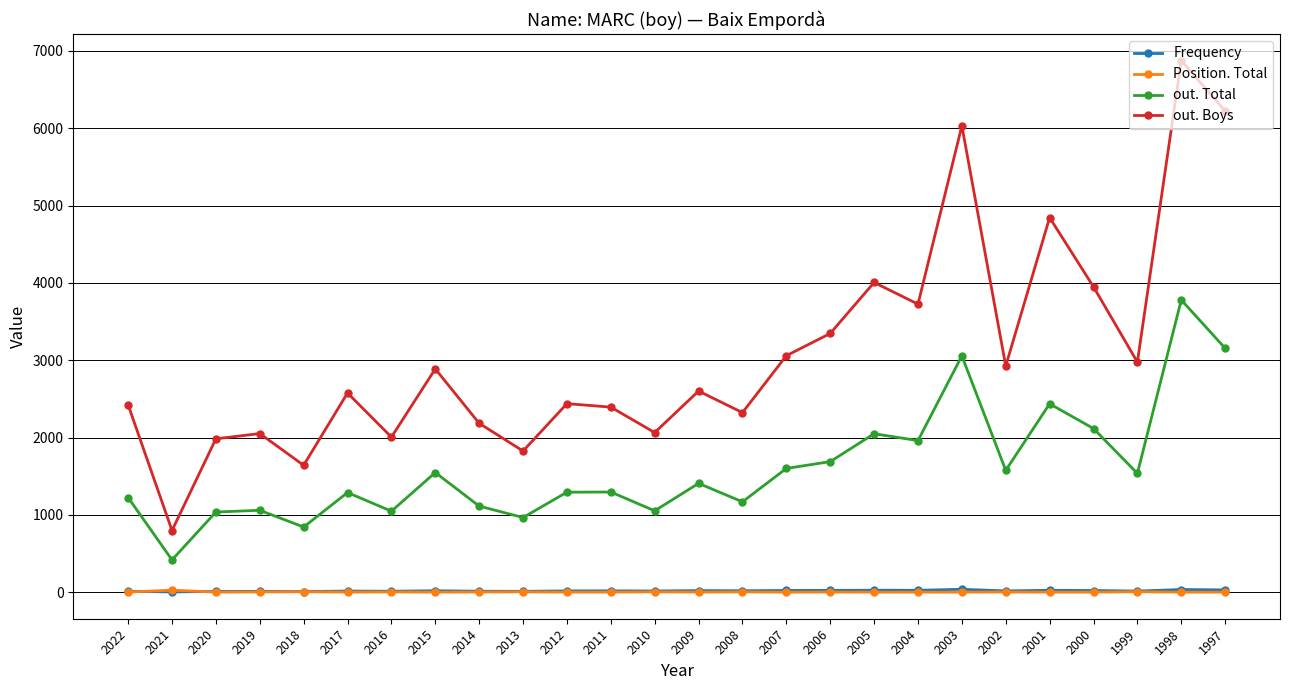

What is the greatest value displayed?

6876